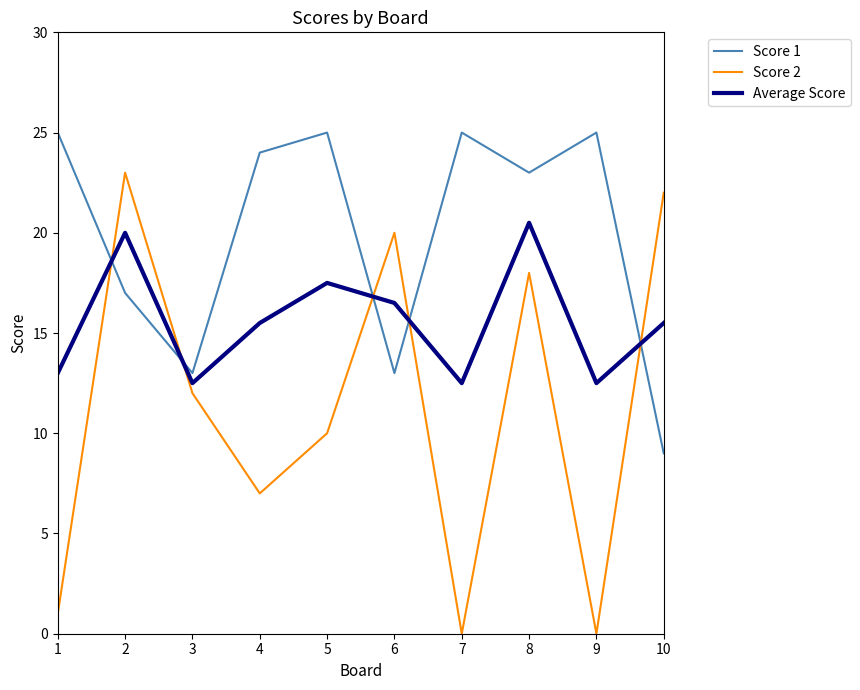

Which series has the largest total across all categories?

Score 1